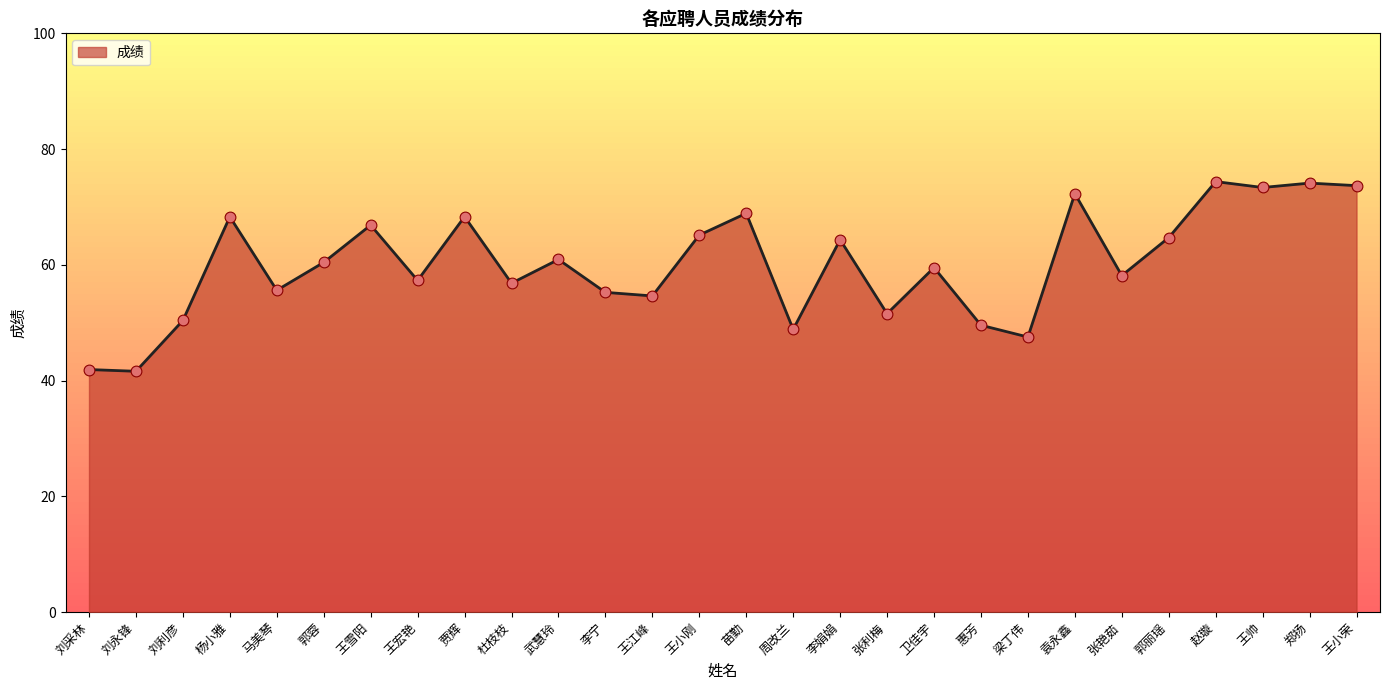

What is the change in value from 王宏艳 to 王江峰?

-2.7